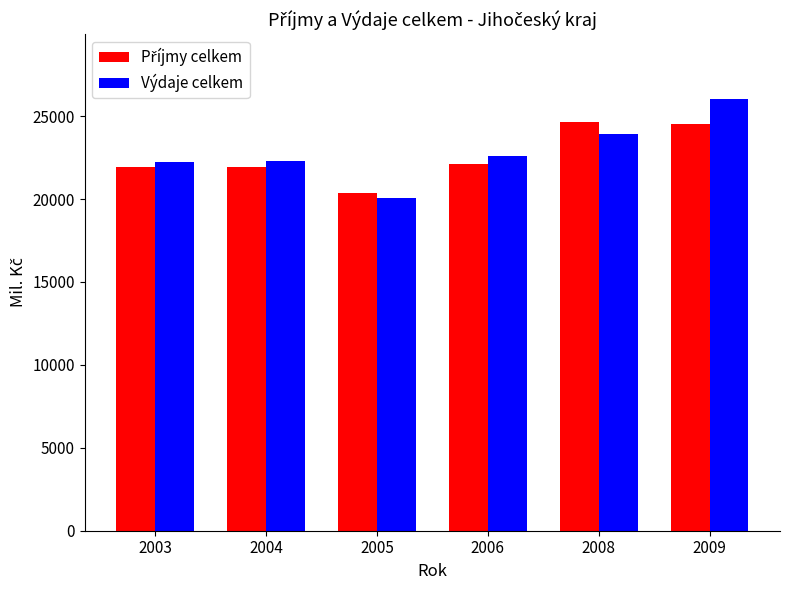

What is the spread (max minus min) of values at 2003?

308.9